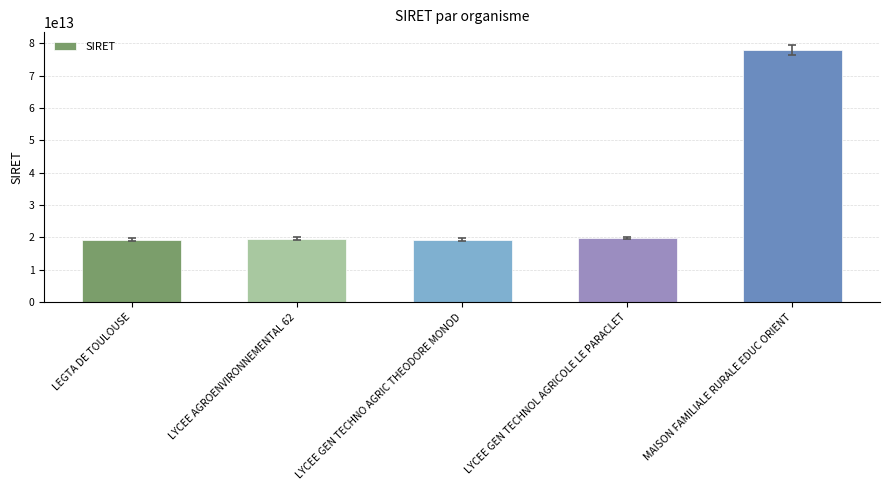

What is the ratio of the value at LYCEE GEN TECHNO AGRIC THEODORE MONOD to the value at LEGTA DE TOULOUSE?

1.0